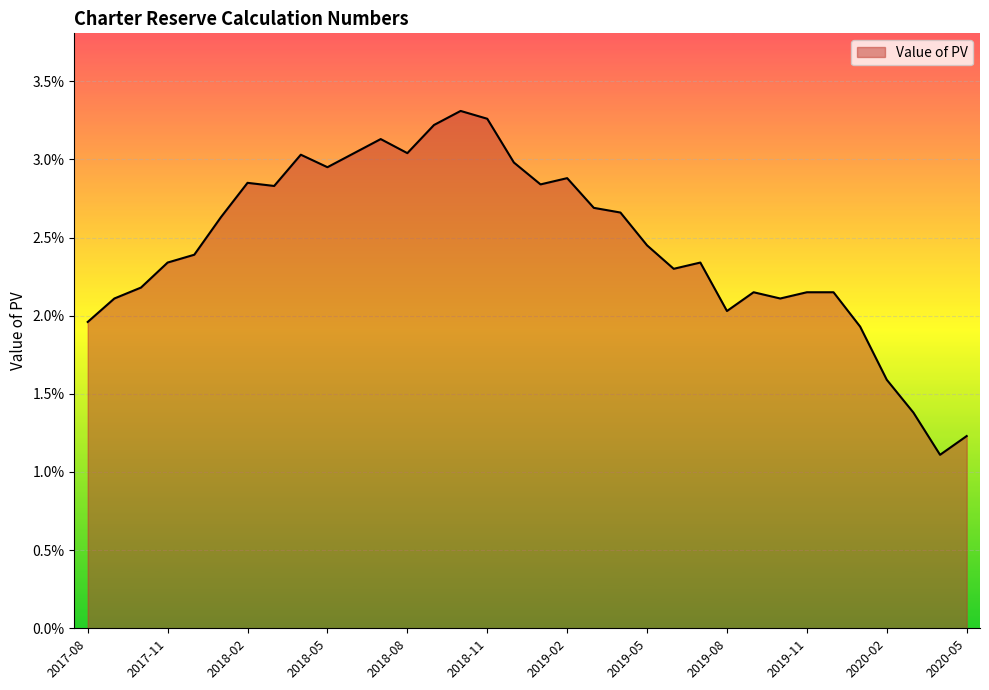

Rank the categories by value from highest to lowest.

2018-10, 2018-11, 2018-09, 2018-07, 2018-06, 2018-08, 2018-04, 2018-12, 2018-05, 2019-02, 2018-02, 2019-01, 2018-03, 2019-03, 2019-04, 2018-01, 2019-05, 2017-12, 2017-11, 2019-07, 2019-06, 2017-10, 2019-09, 2019-11, 2019-12, 2017-09, 2019-10, 2019-08, 2017-08, 2020-01, 2020-02, 2020-03, 2020-05, 2020-04